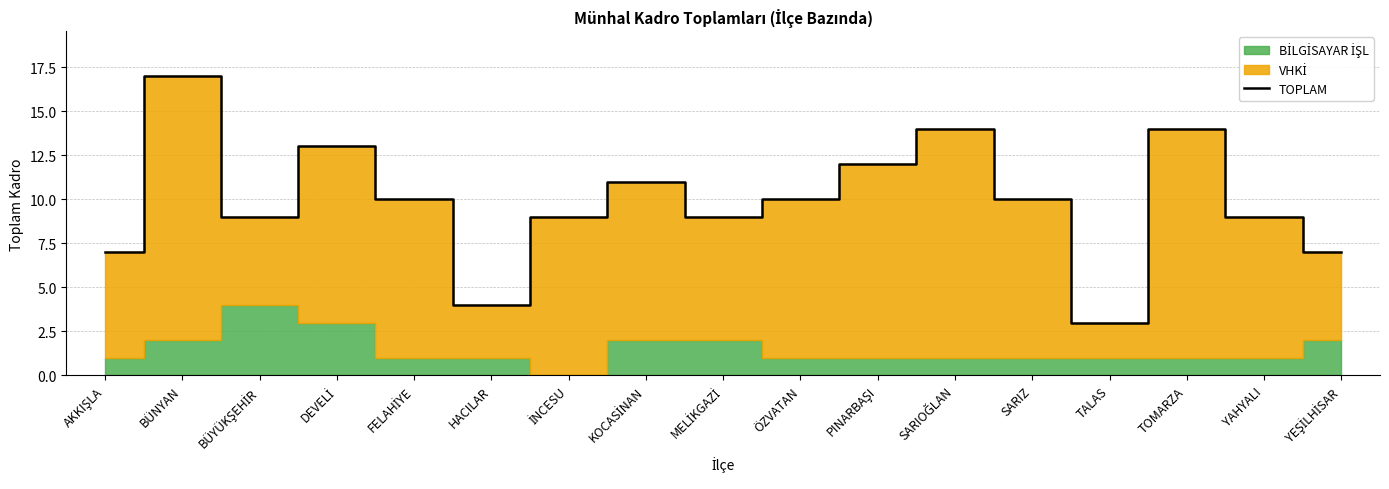

Which has a higher value, TOMARZA or FELAHİYE?

TOMARZA